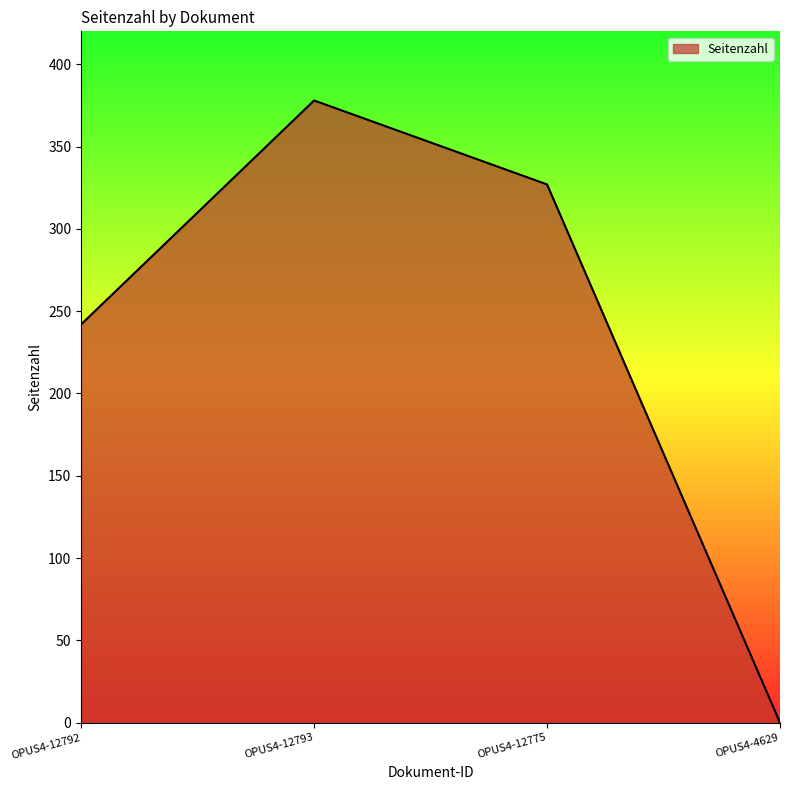

Rank the categories by value from lowest to highest.

OPUS4-4629, OPUS4-12792, OPUS4-12775, OPUS4-12793